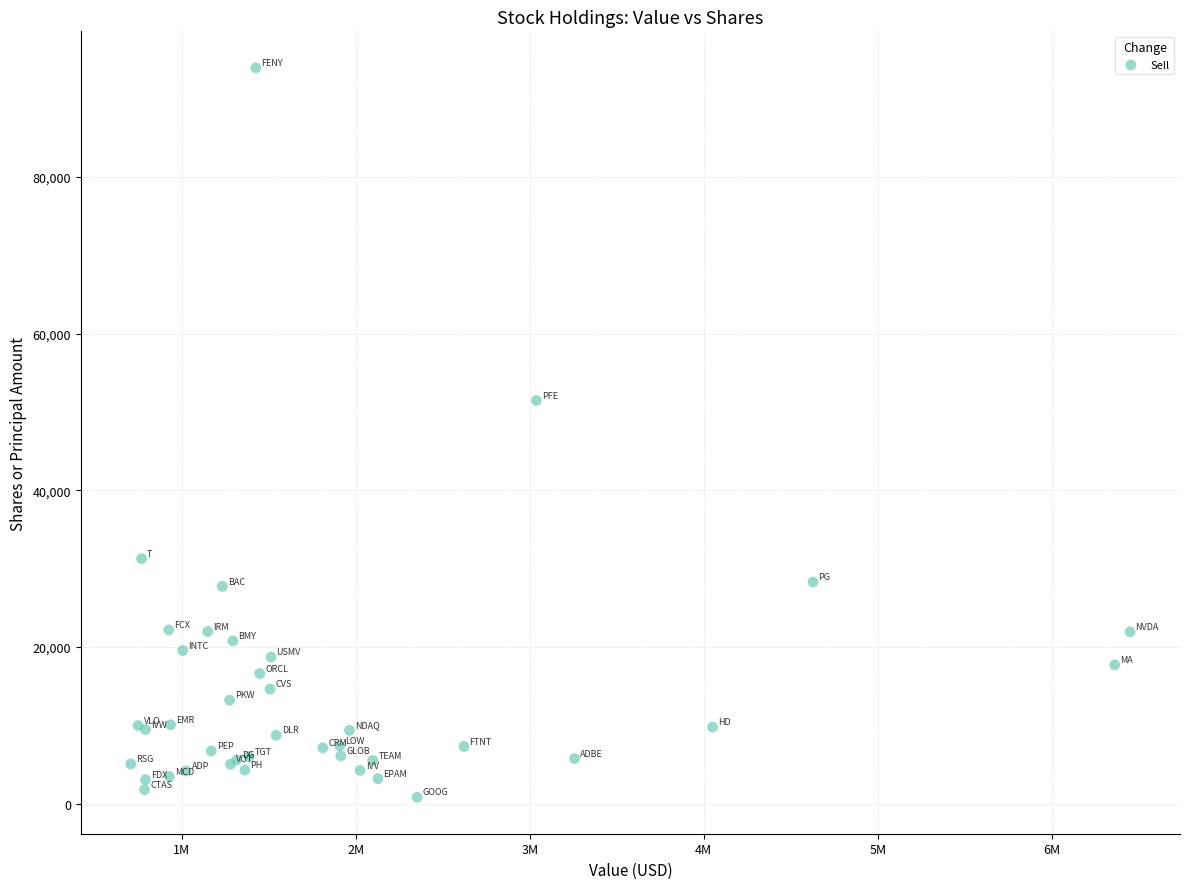

What Y value in the scatter plot is closest to 47362?

51452